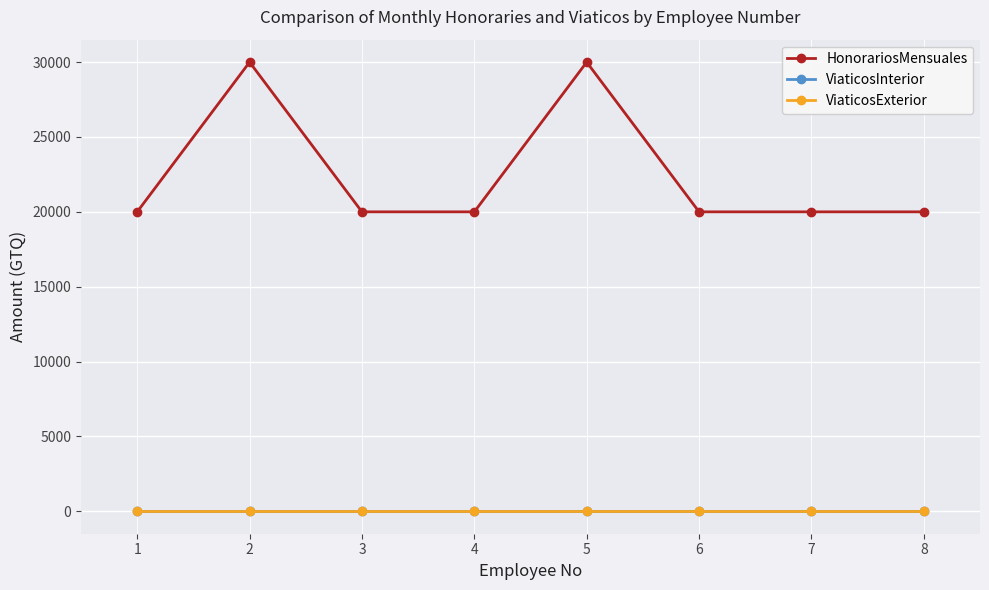

How many lines are shown in the chart?

3